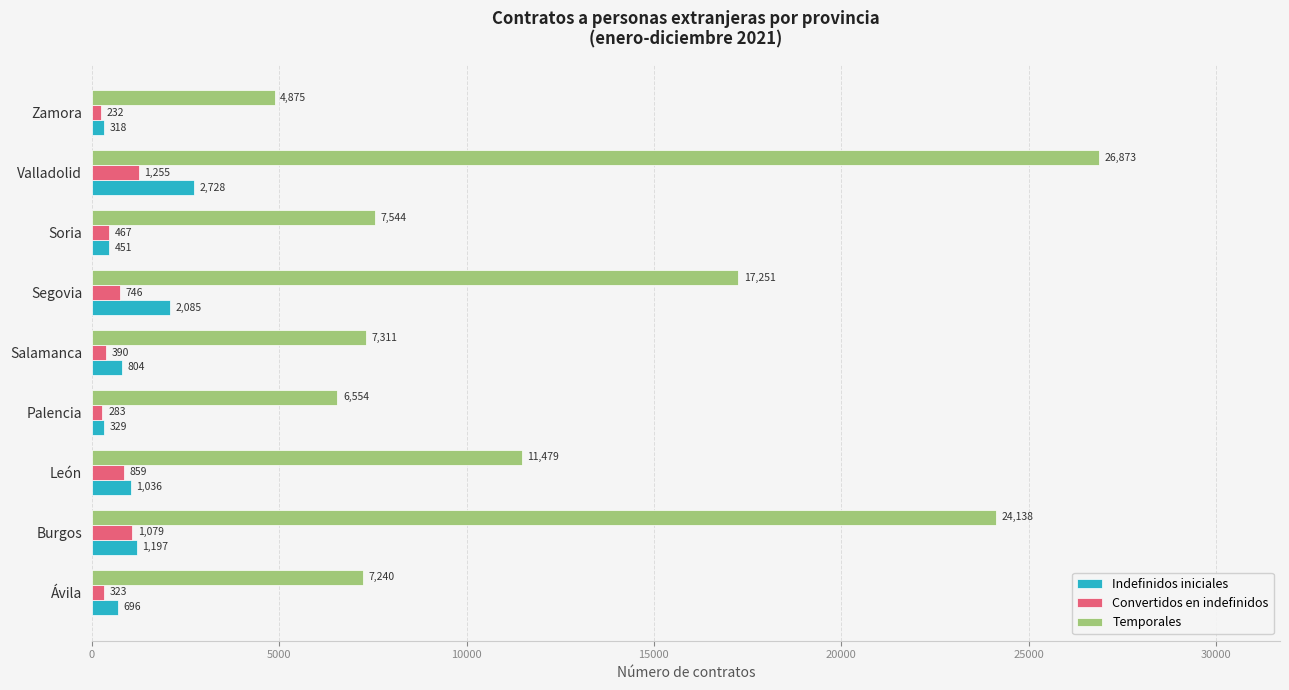

What is the difference between the highest and lowest values at Palencia?

6271